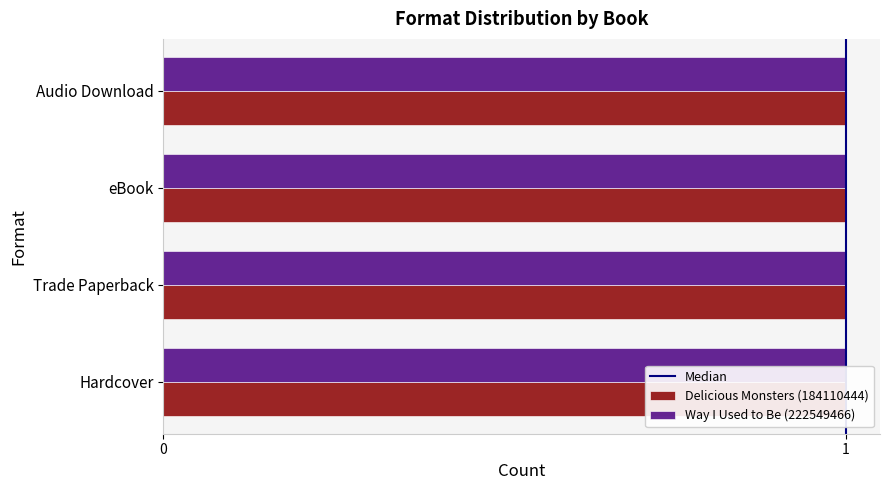

The Way I Used to Be (222549466) series shows 1 at Trade Paperback. True or false?

True